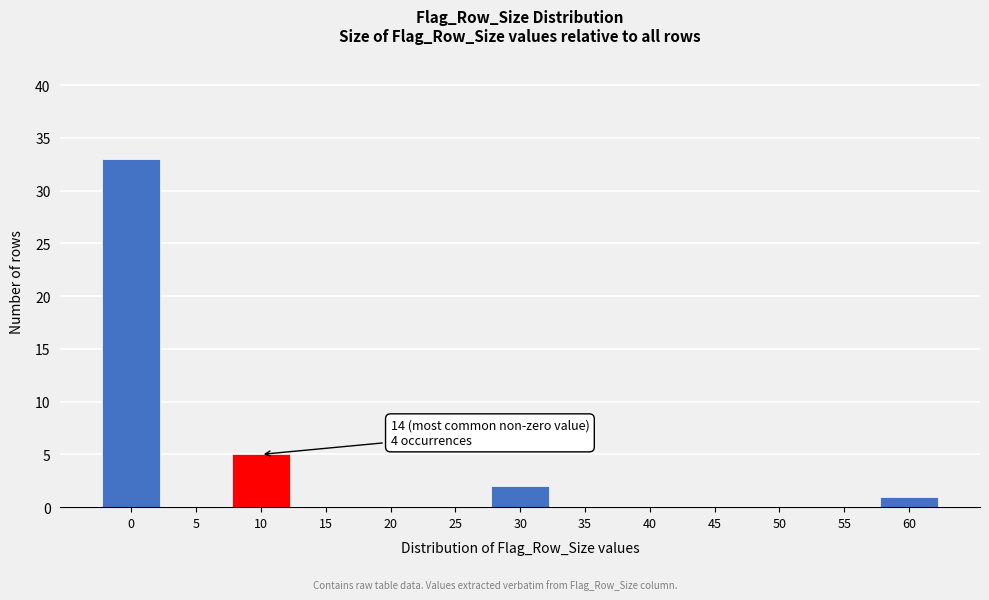

Reading left to right, list all the values displayed in this chart.

0=33	5=0	10=5	15=0	20=0	25=0	30=2	35=0	40=0	45=0	50=0	55=0	60=1